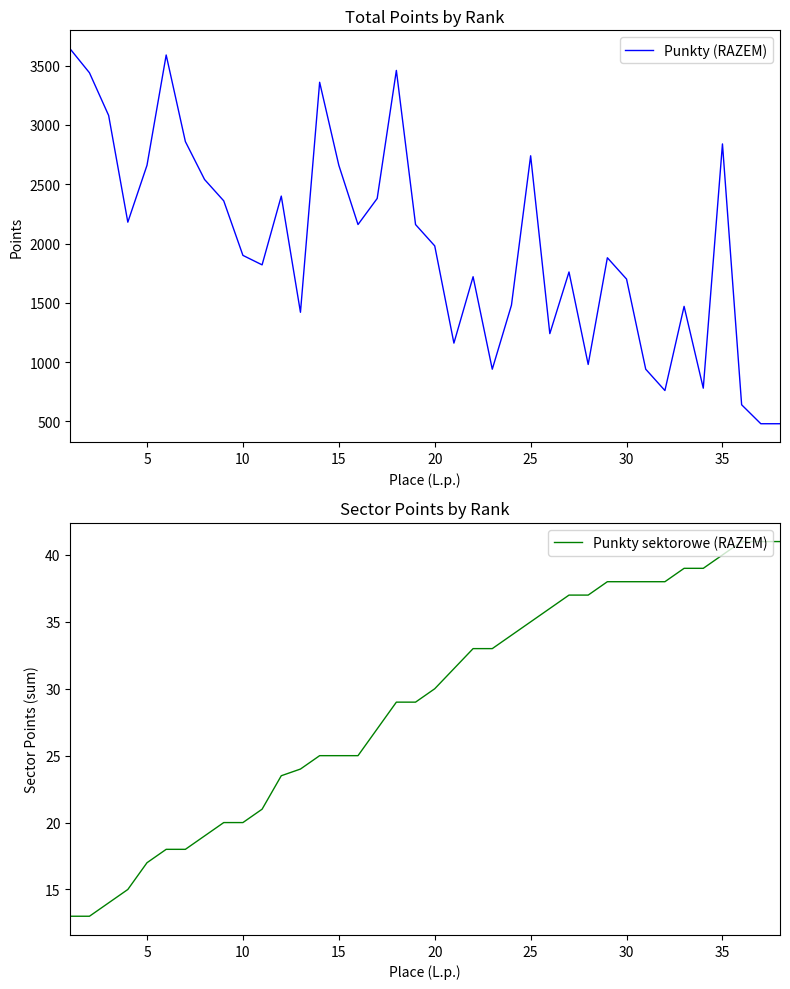

The value of Punkty (RAZEM) at 35 is 3767. True or false?

False